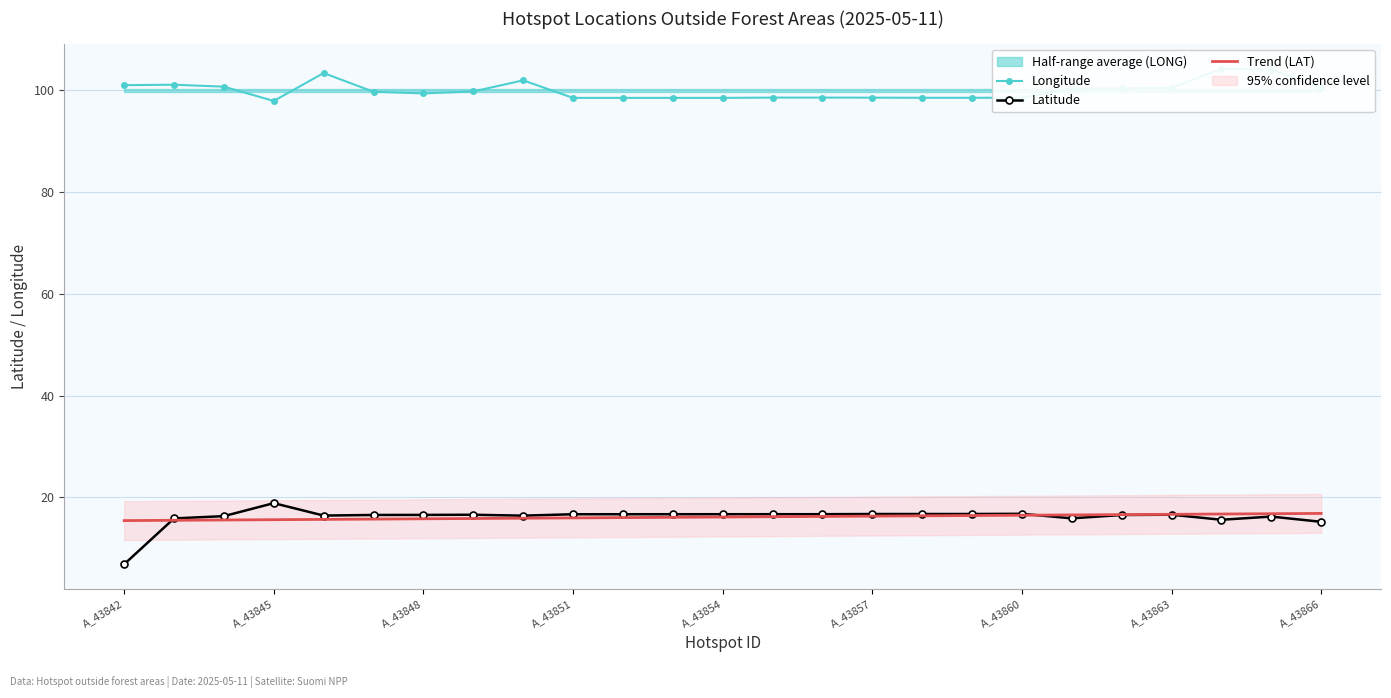

True or false: Trend (LAT) has a value of 16.3 at A_43857.

True